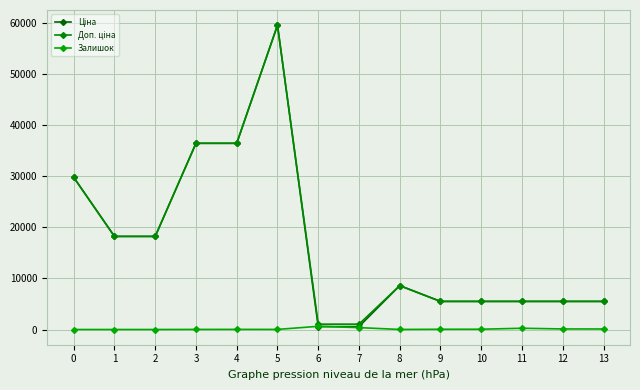

What is the lowest value of the Доп. ціна series?

1048.0